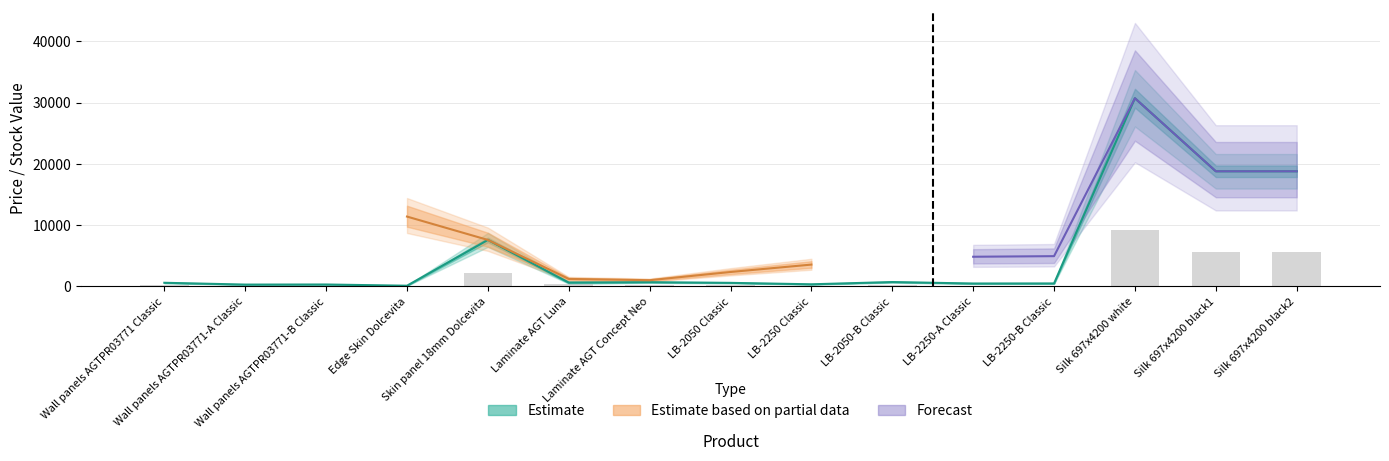

Rank the categories by value from lowest to highest.

Edge Skin Dolcevita, Wall panels AGTPR03771-A Classic, Wall panels AGTPR03771-B Classic, LB-2250 Classic, LB-2250-A Classic, LB-2250-B Classic, LB-2050 Classic, Wall panels AGTPR03771 Classic, LB-2050-B Classic, Laminate AGT Concept Neo, Laminate AGT Luna, Skin panel 18mm Dolcevita, Silk 697x4200 black1, Silk 697x4200 black2, Silk 697x4200 white